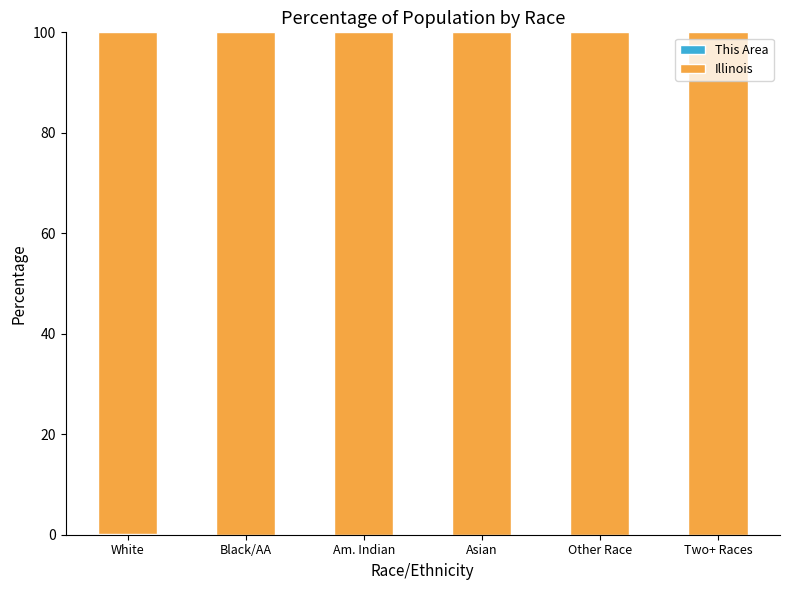

List the series in order of their overall mean, highest first.

Illinois, This Area